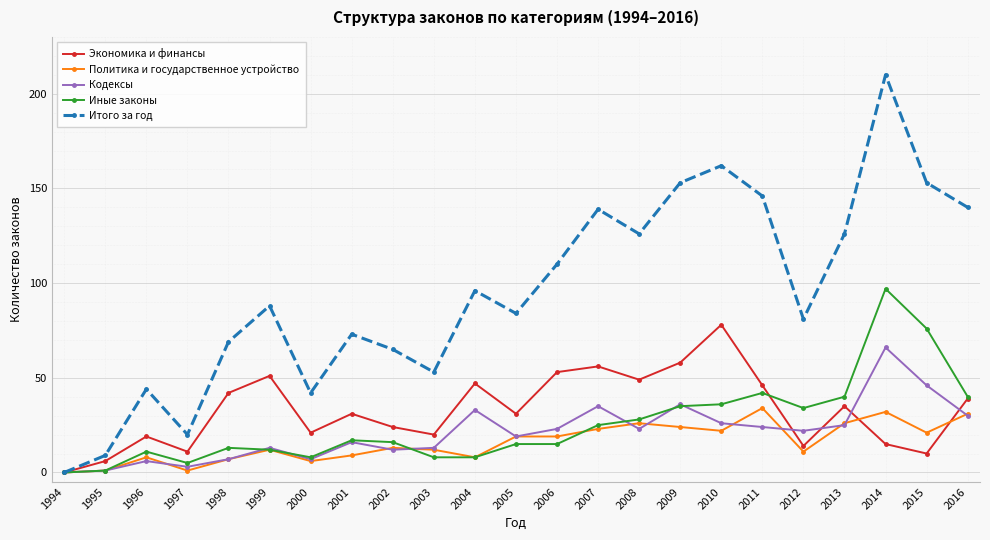

True or false: Политика и государственное устройство has more than 2 interior local peaks.

True